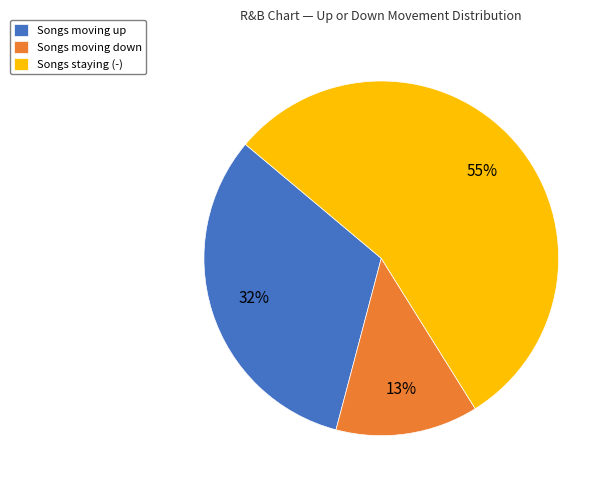

Do Songs moving down and Songs staying (-) together represent more than half of the pie?

Yes